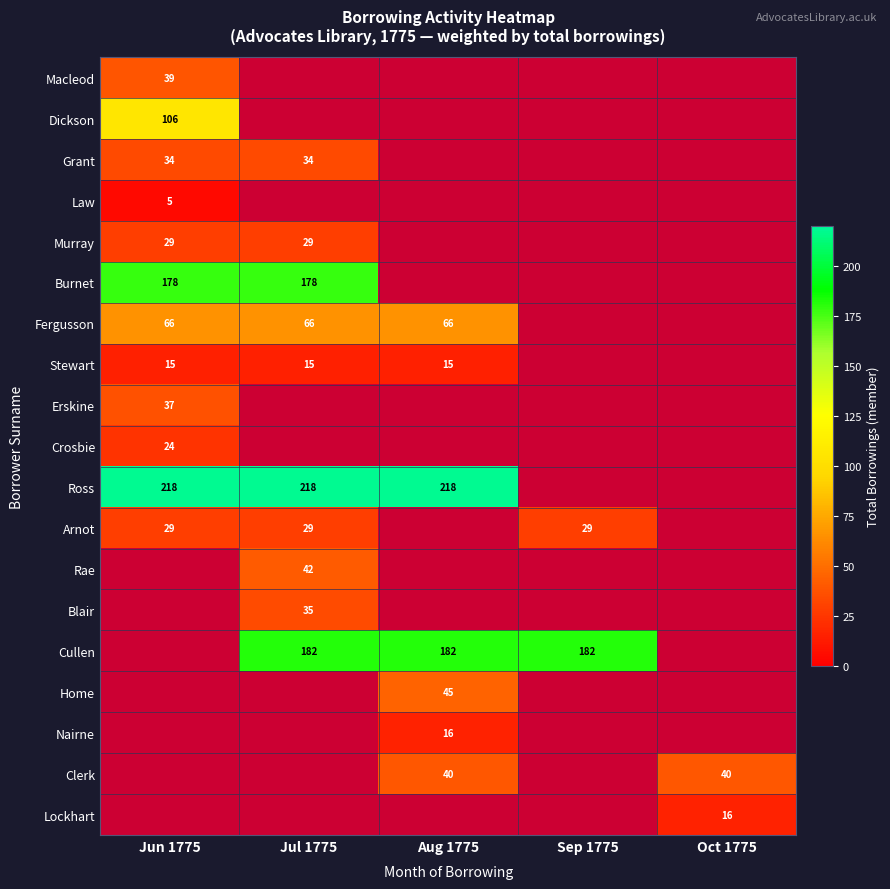

Is it true that Blair equals 17 at Jul 1775?

False